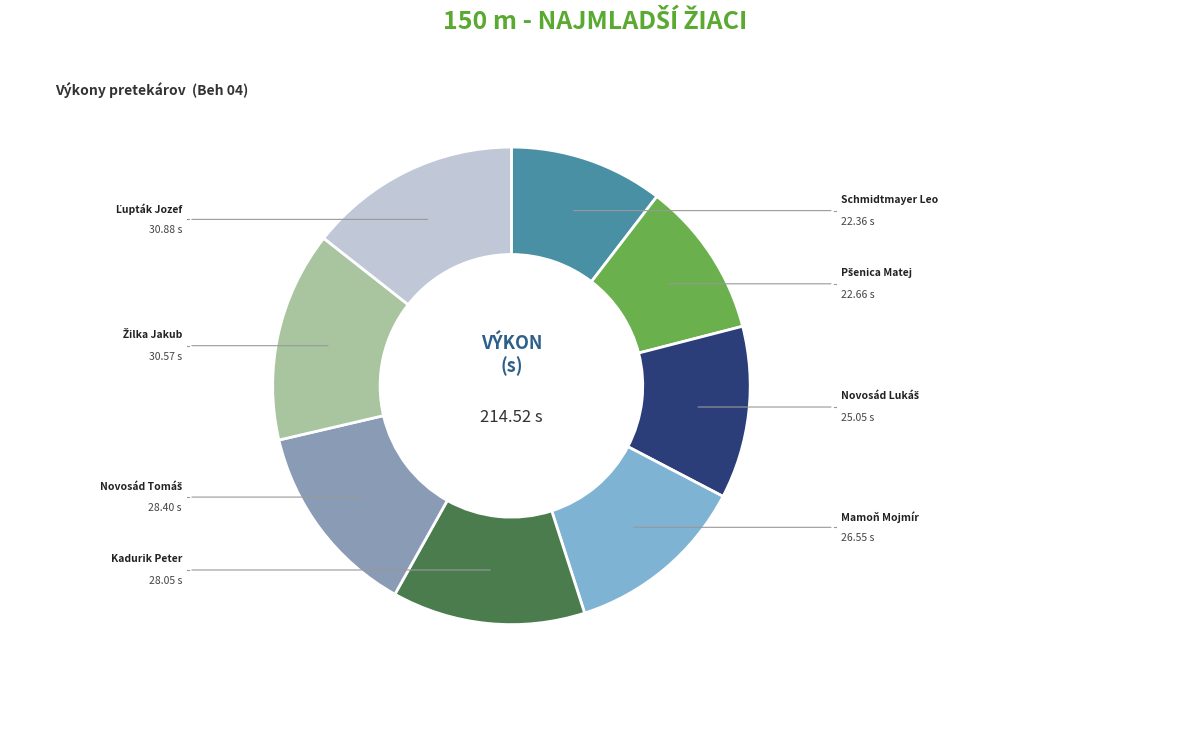

Is there a majority slice in this chart?

No